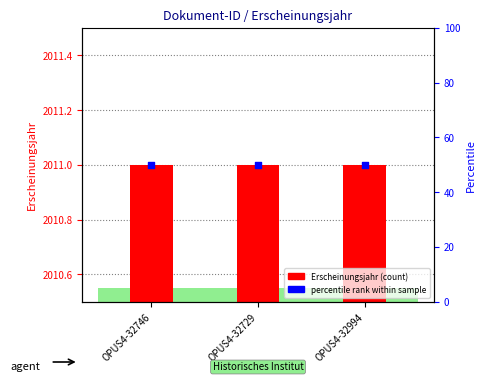

What are all the series names shown in the legend?

Erscheinungsjahr, percentile rank within sample